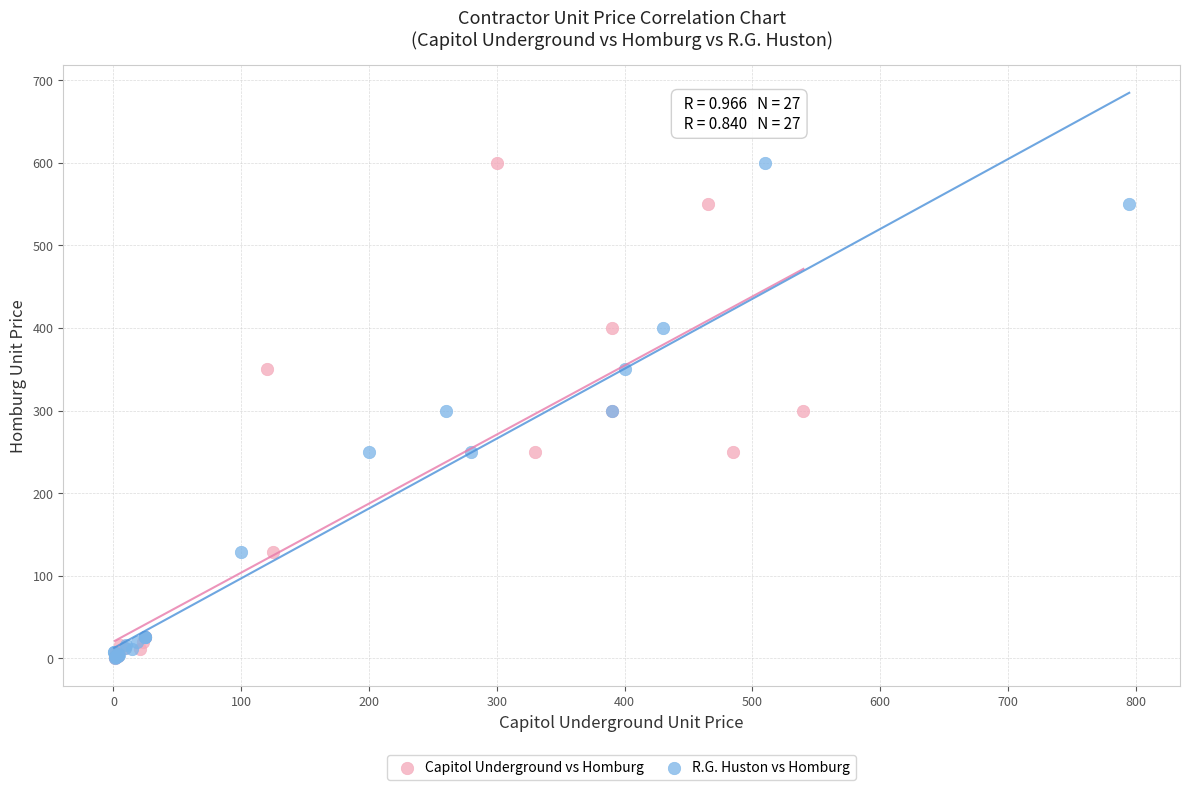

What are all the series names shown in the legend?

Capitol Underground vs Homburg, R.G. Huston vs Homburg